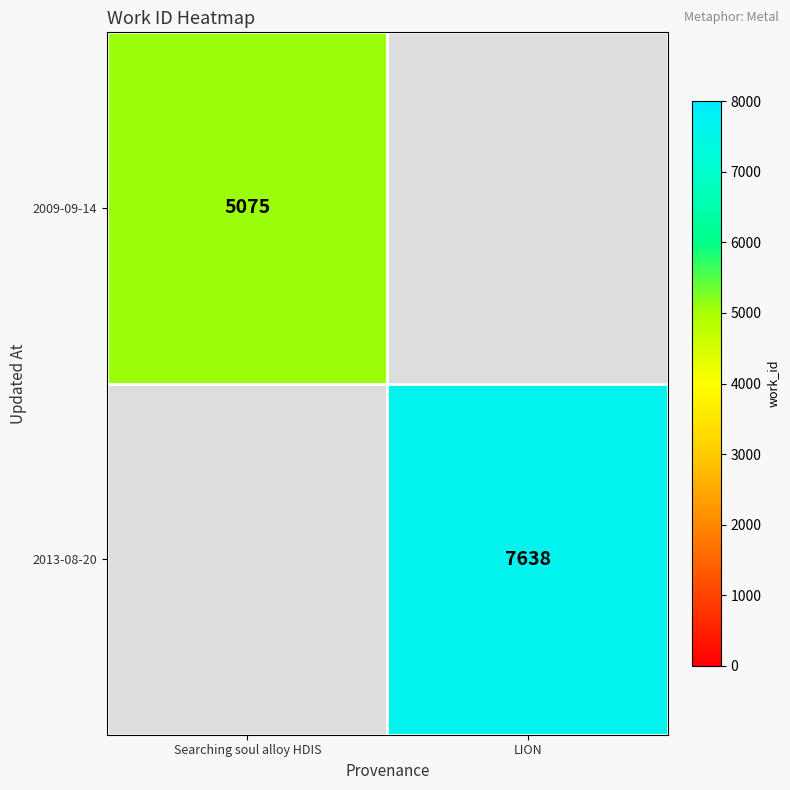

The value of 2009-09-14 at Searching soul alloy HDIS is 3094. True or false?

False